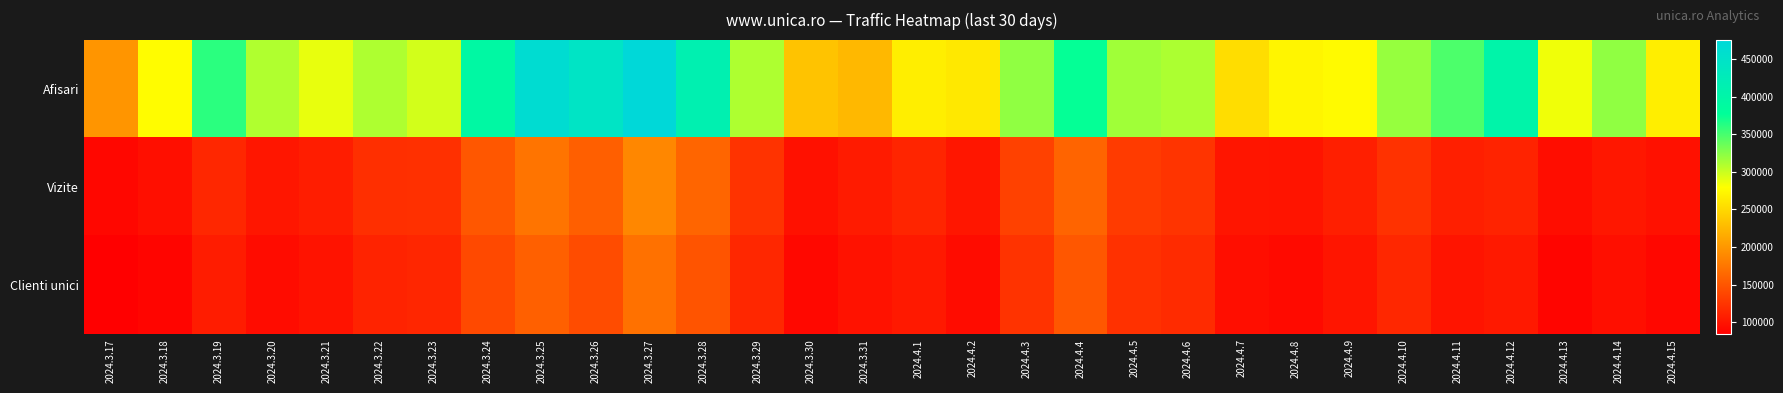

Reading left to right, transcribe all the data shown in this chart.

Afisari: 2024.3.17=199005	2024.3.18=277293	2024.3.19=360494	2024.3.20=309850	2024.3.21=288488	2024.3.22=310593	2024.3.23=296785	2024.3.24=392510	2024.3.25=463597	2024.3.26=445646	2024.3.27=474912	2024.3.28=413811	2024.3.29=310778	2024.3.30=234041	2024.3.31=225406	2024.4.1=267254	2024.4.2=262078	2024.4.3=322038	2024.4.4=375533	2024.4.5=316057	2024.4.6=311458	2024.4.7=254225	2024.4.8=272551	2024.4.9=276162	2024.4.10=319627	2024.4.11=347686	2024.4.12=402690	2024.4.13=285081	2024.4.14=322040	2024.4.15=266736
Vizite: 2024.3.17=90243	2024.3.18=96524	2024.3.19=115338	2024.3.20=102255	2024.3.21=107413	2024.3.22=120770	2024.3.23=122267	2024.3.24=151915	2024.3.25=174112	2024.3.26=157381	2024.3.27=188007	2024.3.28=162194	2024.3.29=124470	2024.3.30=98266	2024.3.31=106234	2024.4.1=113209	2024.4.2=102319	2024.4.3=134571	2024.4.4=161482	2024.4.5=130317	2024.4.6=125230	2024.4.7=101618	2024.4.8=100242	2024.4.9=108998	2024.4.10=123390	2024.4.11=108906	2024.4.12=112234	2024.4.13=95265	2024.4.14=103169	2024.4.15=98206
Clienti unici: 2024.3.17=84104	2024.3.18=89409	2024.3.19=106660	2024.3.20=94726	2024.3.21=99456	2024.3.22=112009	2024.3.23=113958	2024.3.24=141300	2024.3.25=158384	2024.3.26=142942	2024.3.27=171427	2024.3.28=149609	2024.3.29=115159	2024.3.30=91350	2024.3.31=98707	2024.4.1=104346	2024.4.2=94326	2024.4.3=124419	2024.4.4=151518	2024.4.5=122782	2024.4.6=118037	2024.4.7=95656	2024.4.8=93231	2024.4.9=101305	2024.4.10=115135	2024.4.11=100343	2024.4.12=104034	2024.4.13=89082	2024.4.14=96586	2024.4.15=90553